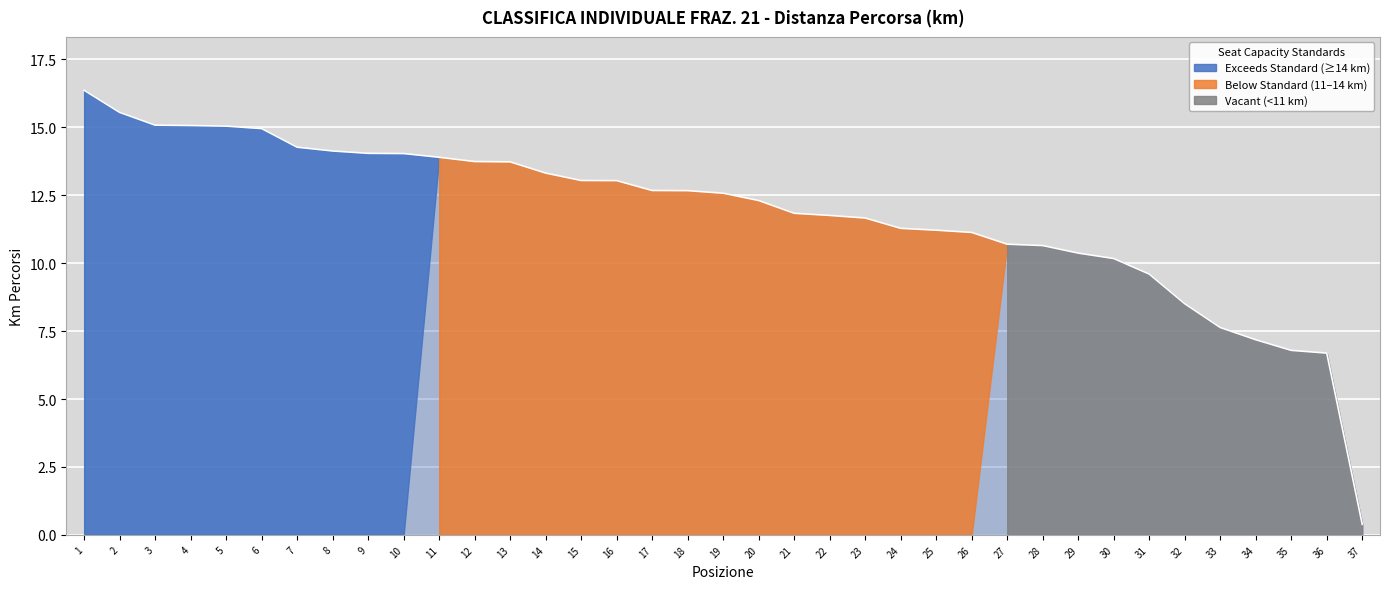

Is it true that the value at 33 is 2.9?

False